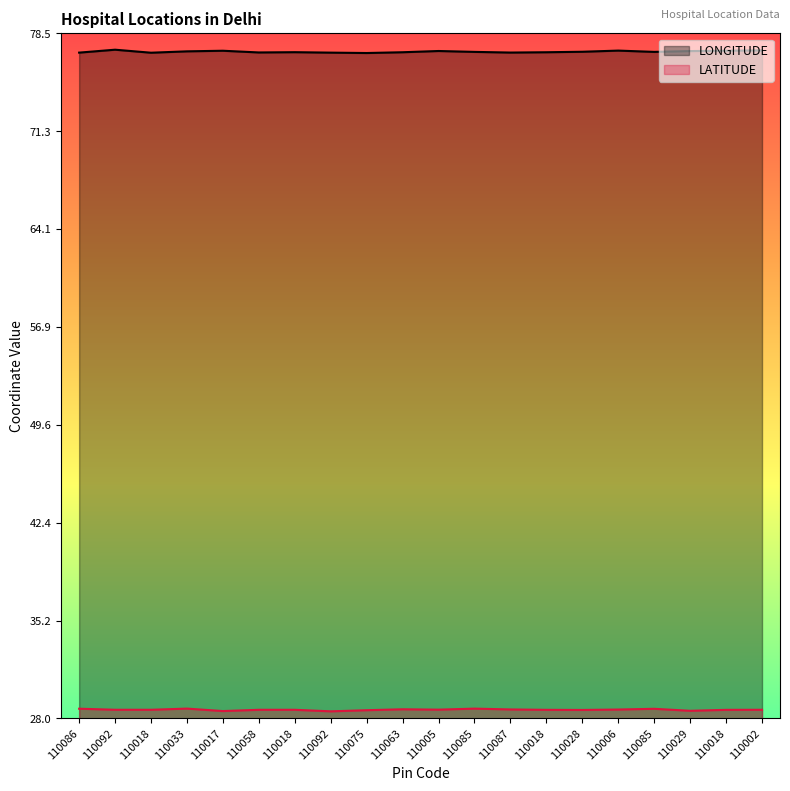

The LONGITUDE series shows 35.1 at 110018. True or false?

False